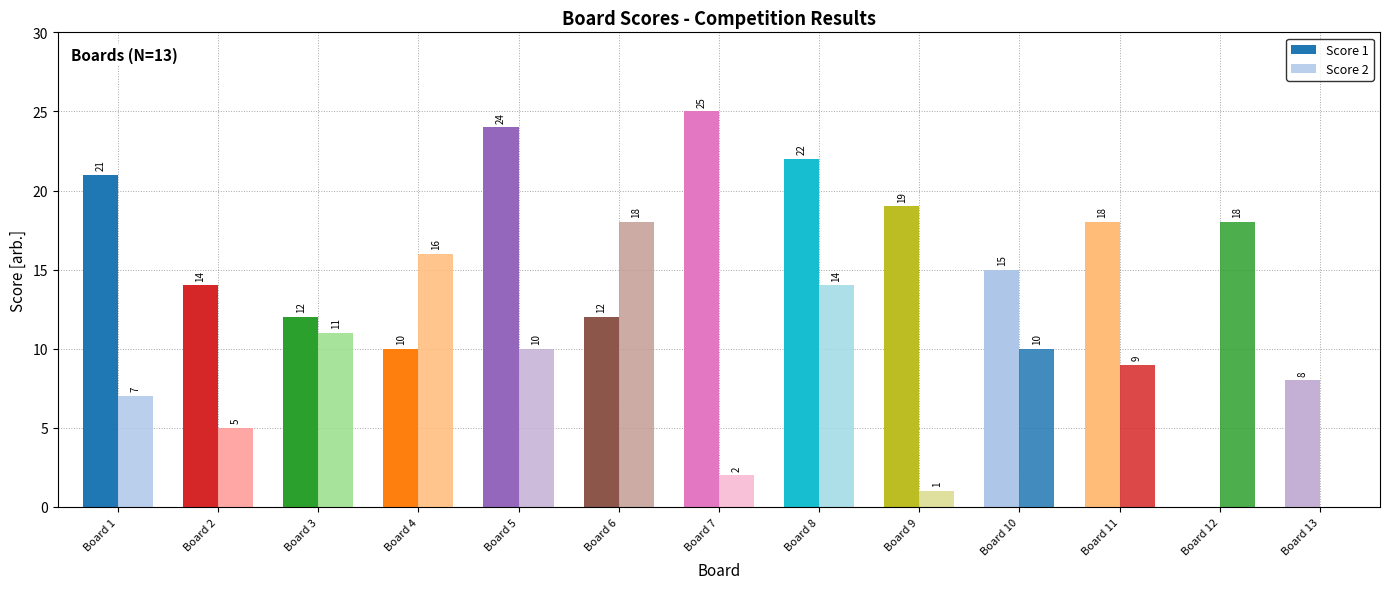

What is the difference between the maximum and minimum values in the Score 2 series?

18